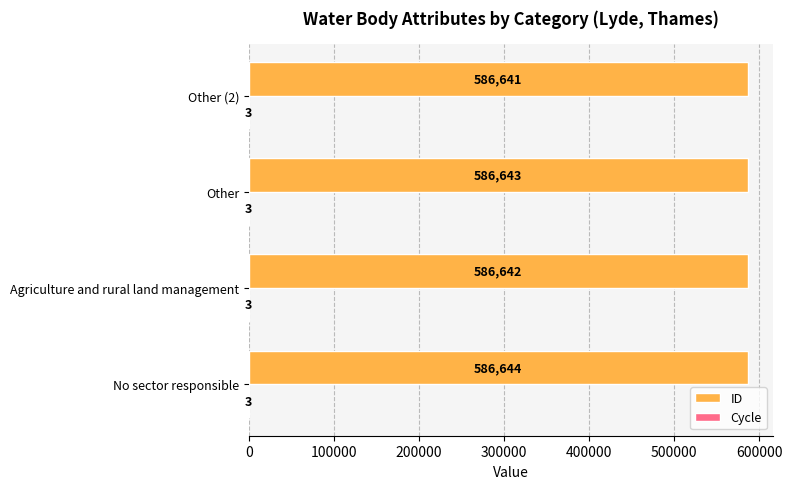

The ID series shows 586642 at Agriculture and rural land management. True or false?

True